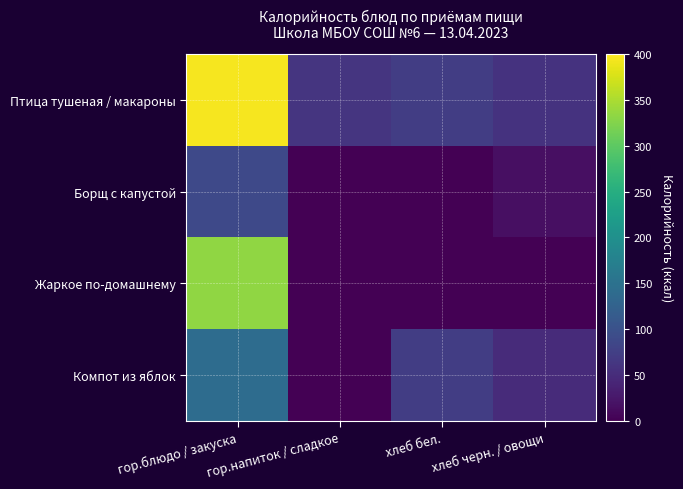

How many data points does each series have?

4